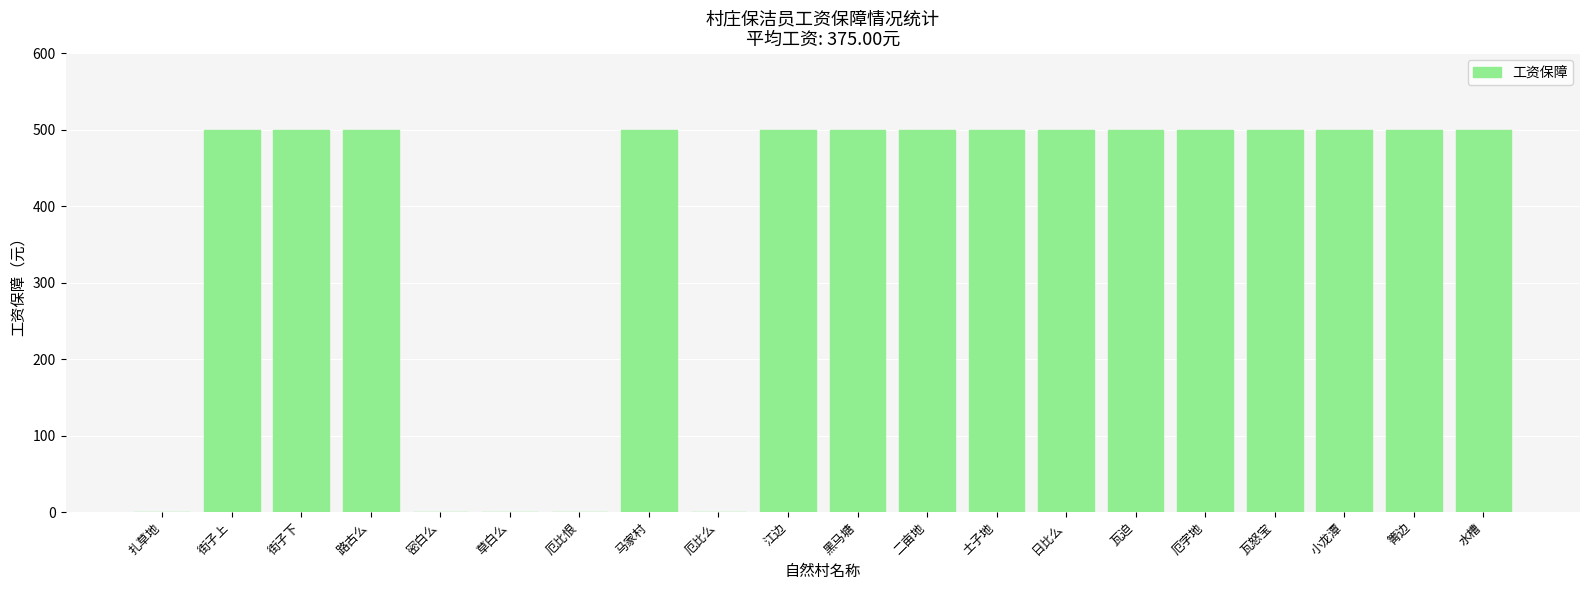

What is the maximum value shown in the chart?

500